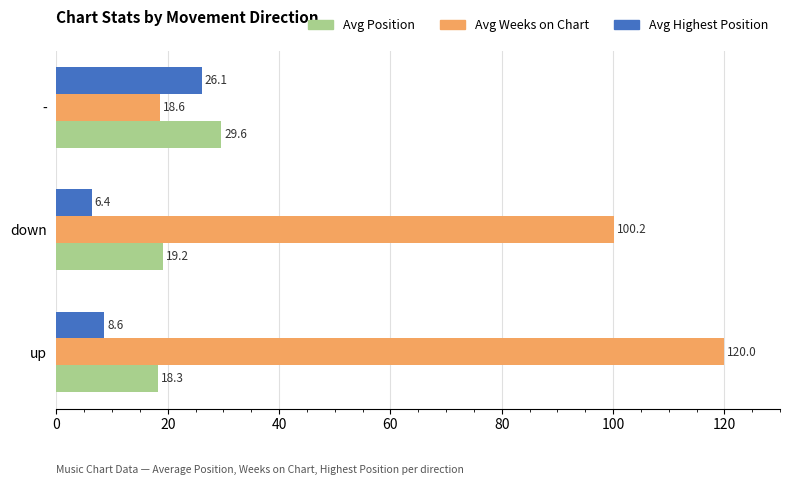

True or false: Avg Weeks on Chart has a value of 100.2 at down.

True